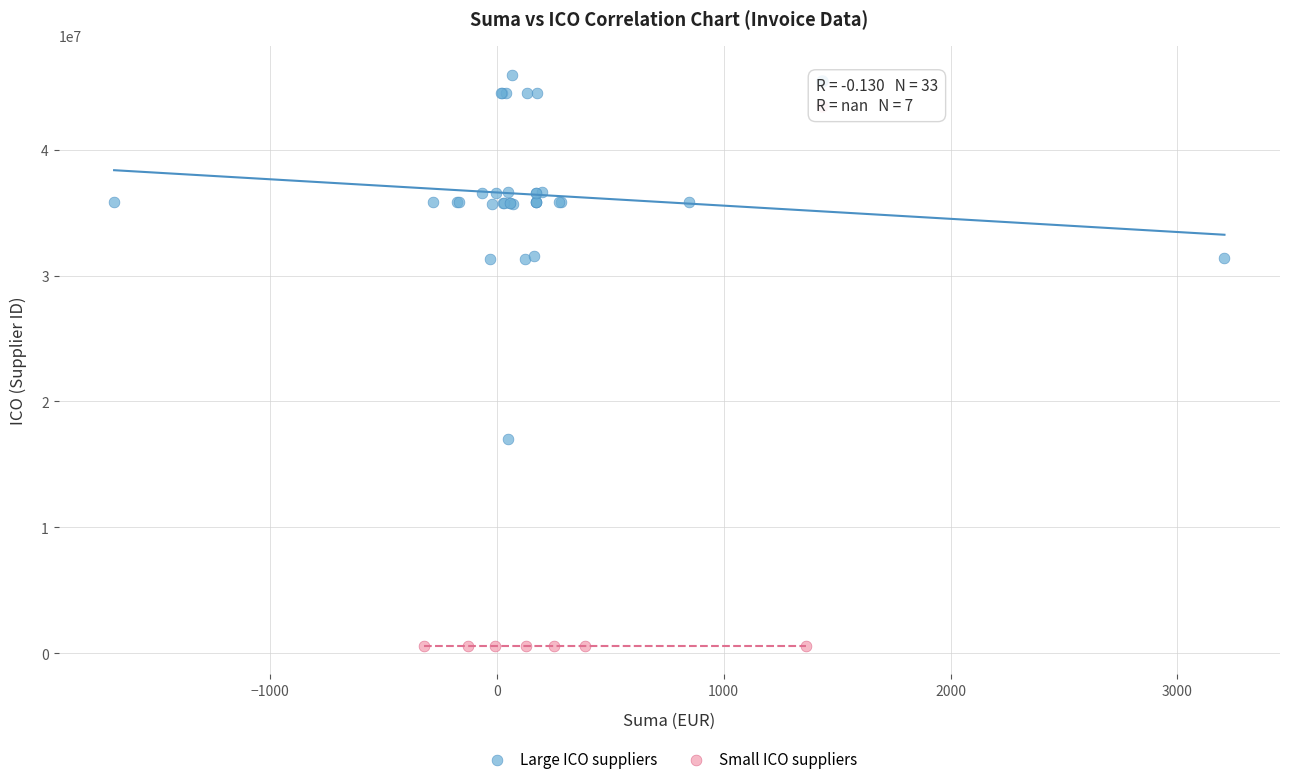

What are all the series names shown in the legend?

Large ICO suppliers, Small ICO suppliers